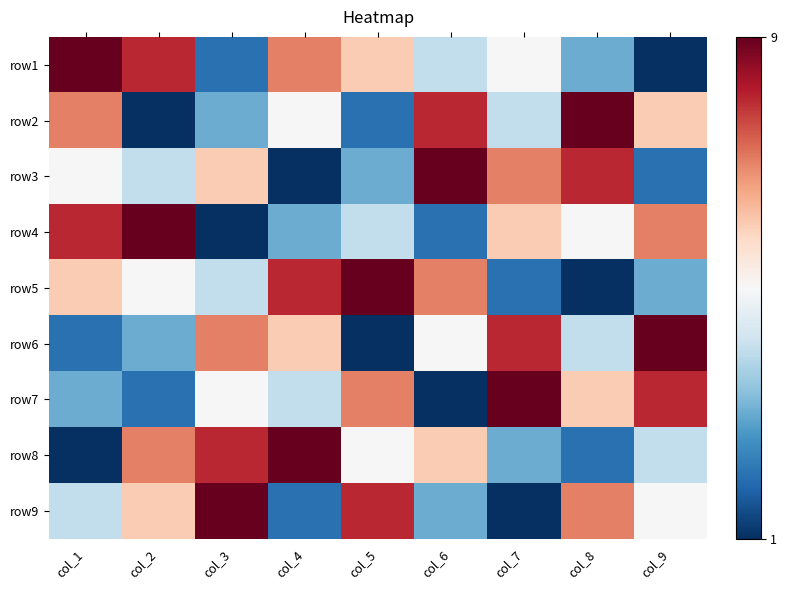

Count the number of data series in this chart.

9